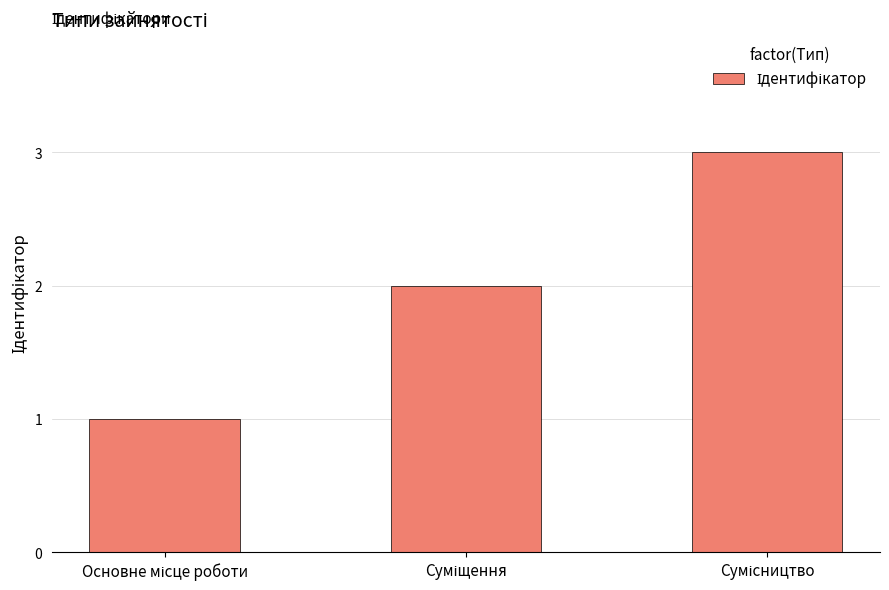

What is the greatest value displayed?

3